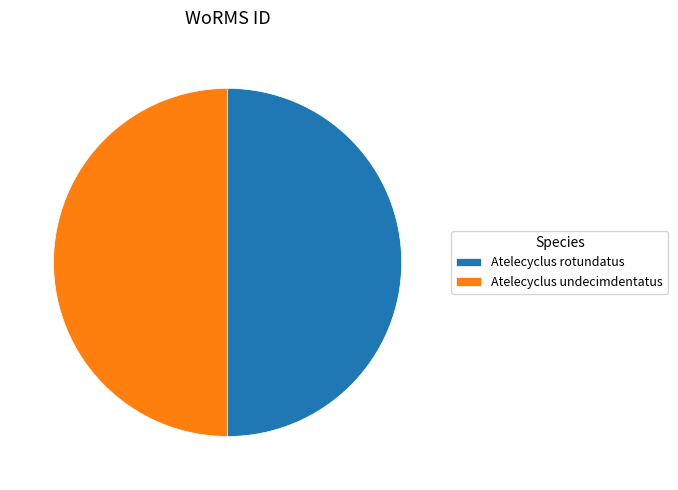

The Atelecyclus undecimdentatus slice represents 50% of the pie. True or false?

True